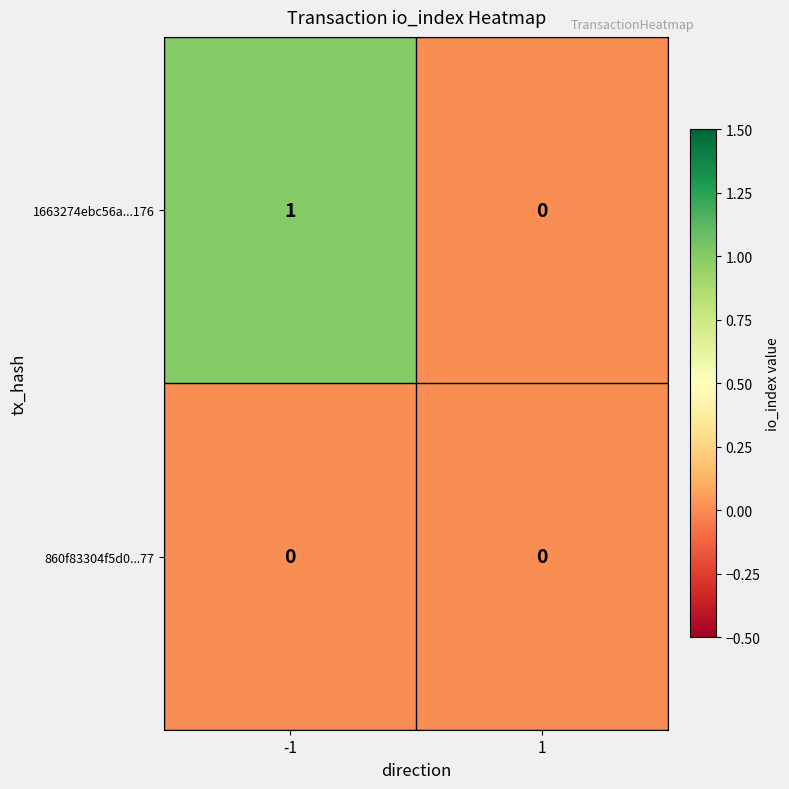

Reading left to right, transcribe all the data shown in this chart.

1663274ebc56a...176: 1	0
860f83304f5d0...77: 0	0